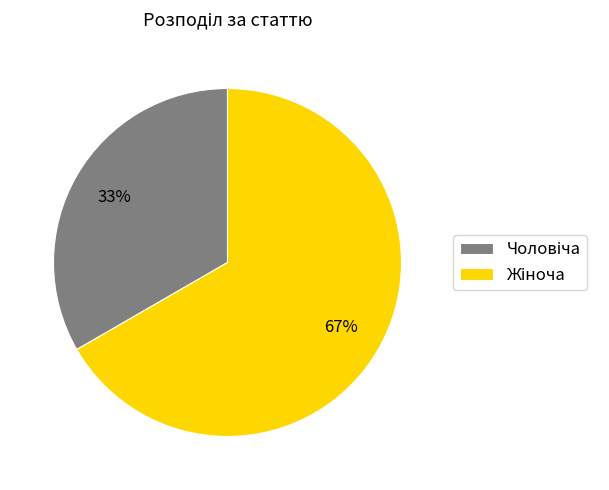

Count the number of slices in the pie.

2